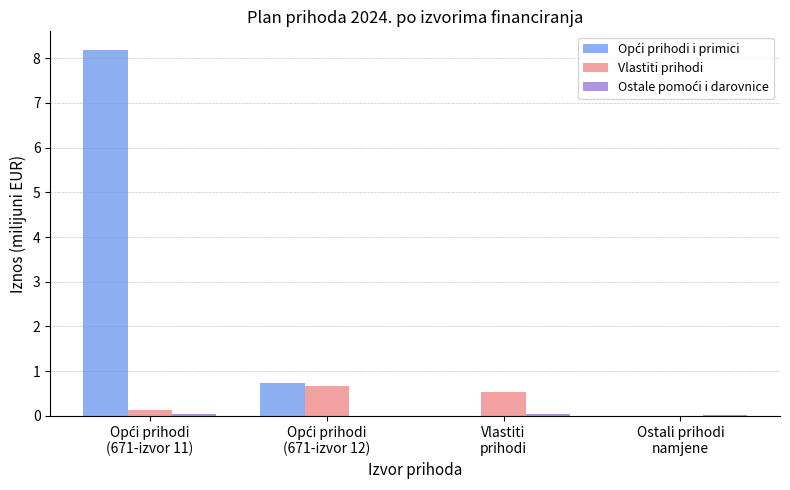

What is the maximum value for Vlastiti prihodi?

0.7